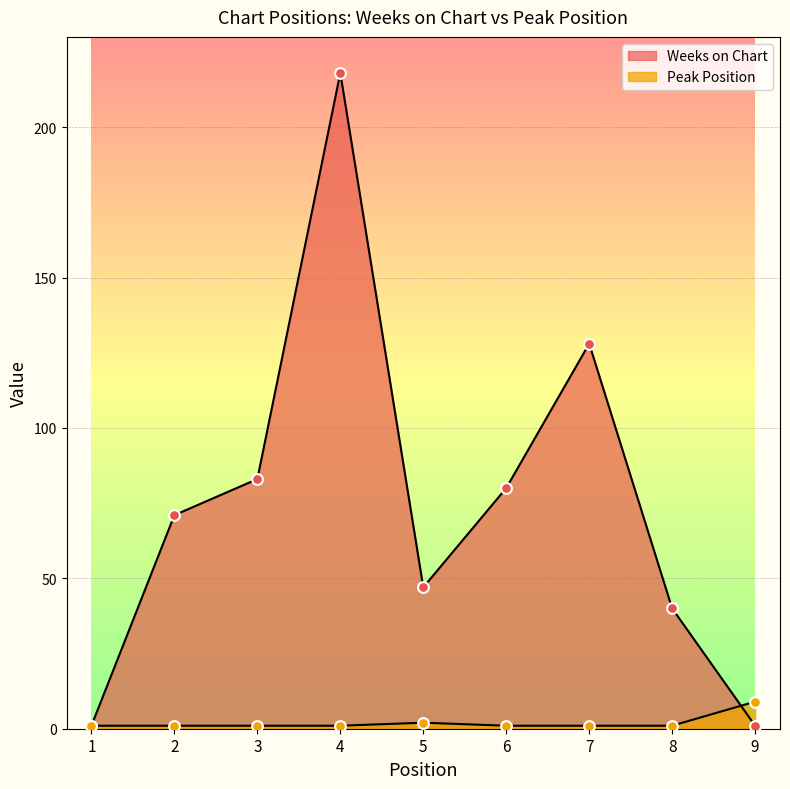

What is the total value across all series at 7?

129